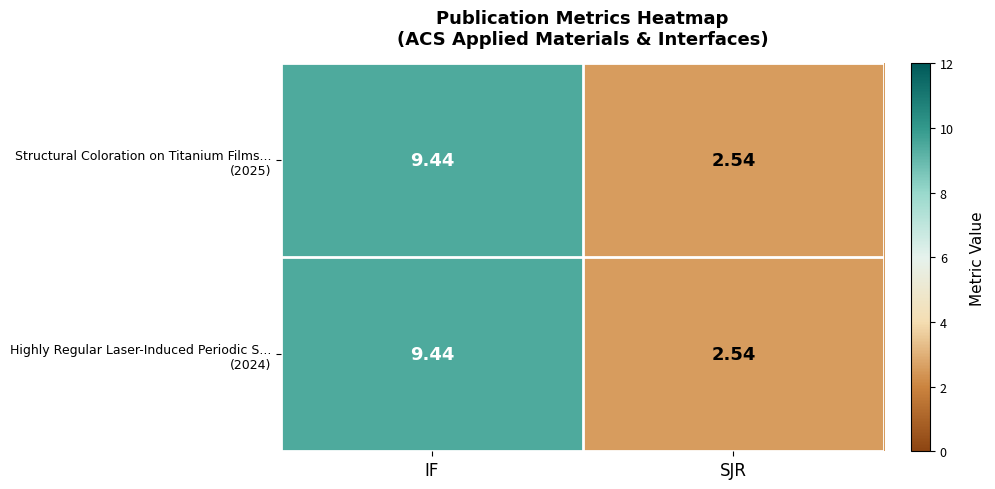

How many distinct data groups are displayed?

2